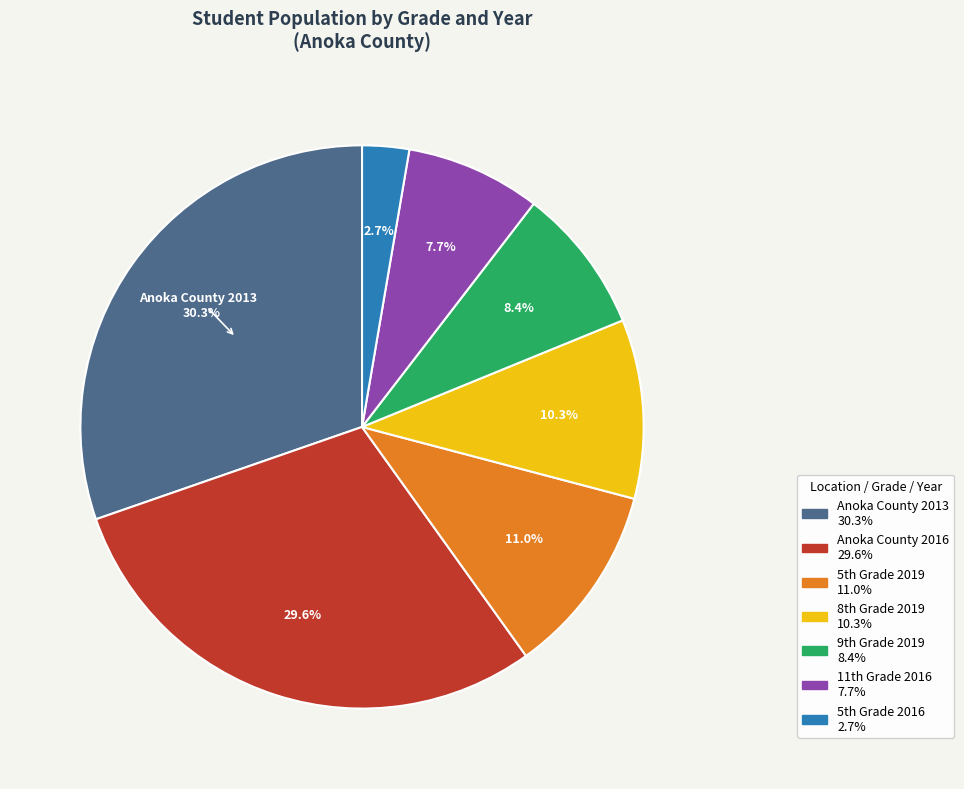

Is there a majority slice in this chart?

No